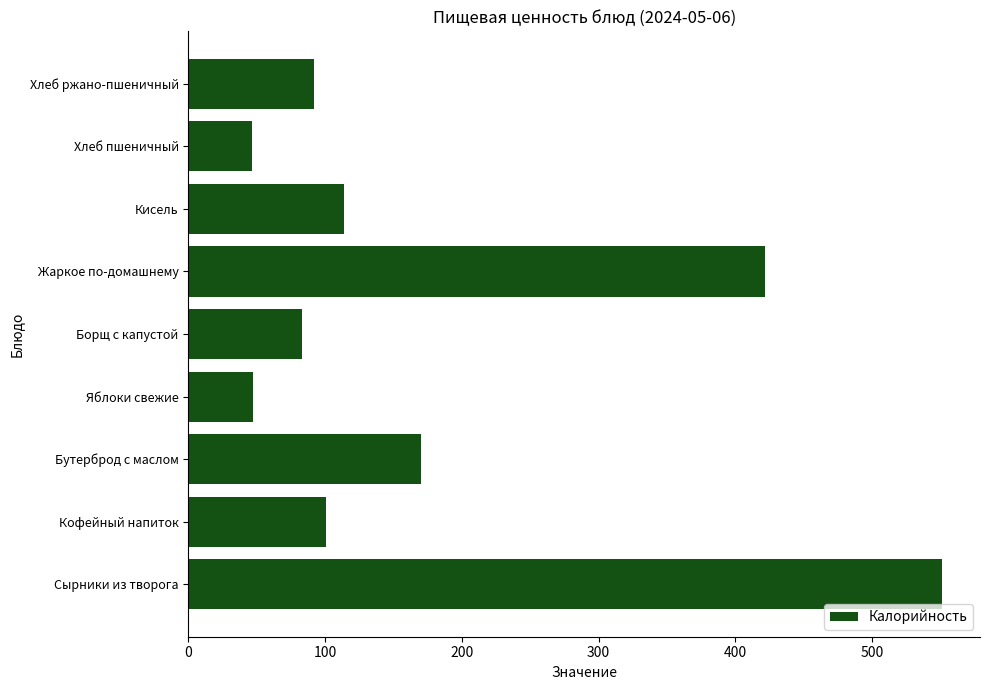

Approximately how many times larger is the value at Кисель compared to Яблоки свежие?

2.4